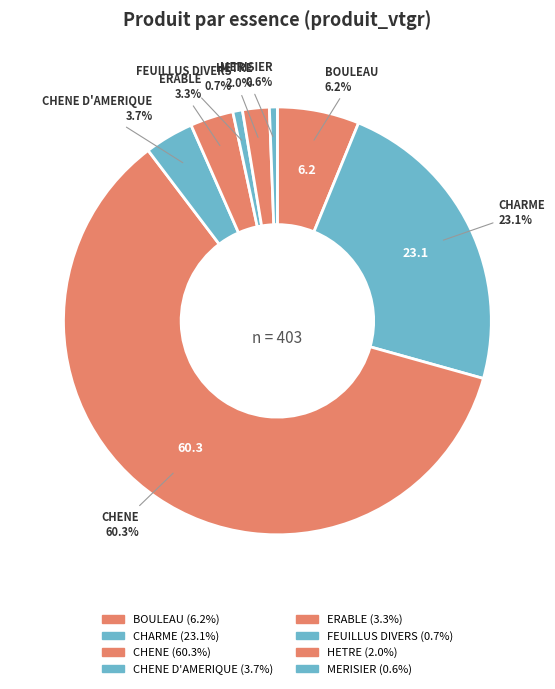

Count the number of slices in the pie.

8